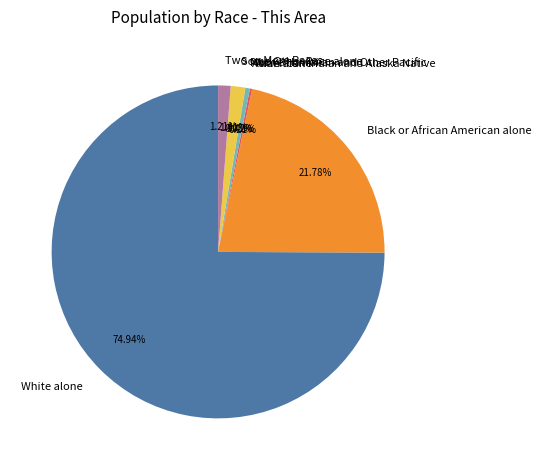

Approximately how many times larger is the value at White alone compared to Black or African American alone?

3.4